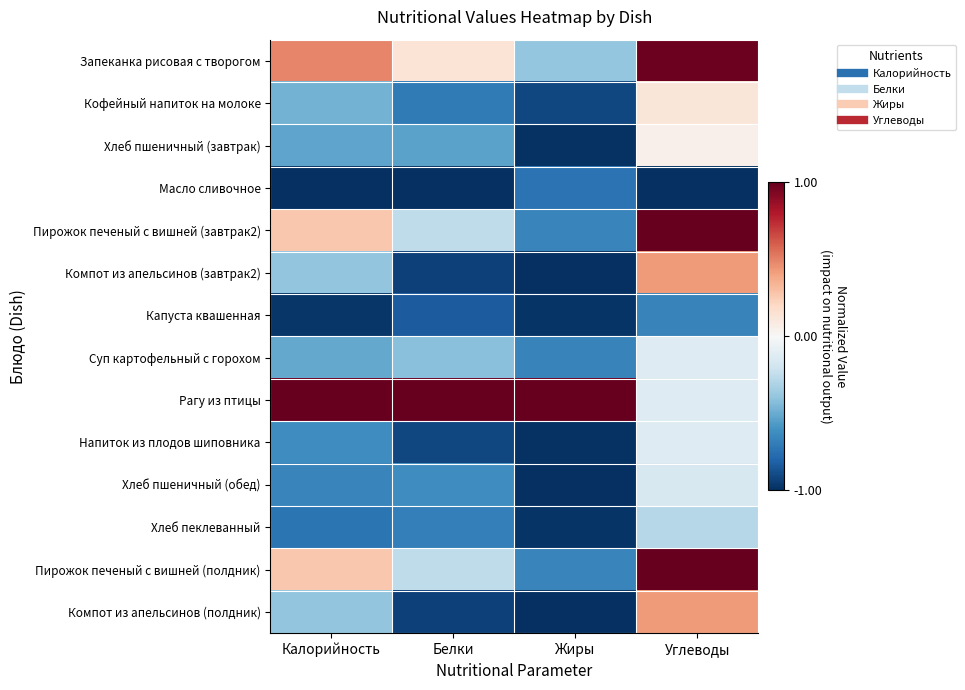

Reading right to left, what are all the values shown in this chart?

Запеканка рисовая с творогом: Углеводы=1.0	Жиры=-0.4	Белки=0.1	Калорийность=0.5
Кофейный напиток на молоке: Углеводы=0.1	Жиры=-0.9	Белки=-0.7	Калорийность=-0.5
Хлеб пшеничный (завтрак): Углеводы=0.0	Жиры=-1.0	Белки=-0.5	Калорийность=-0.5
Масло сливочное: Углеводы=-1.0	Жиры=-0.7	Белки=-1.0	Калорийность=-1.0
Пирожок печеный с вишней (завтрак2): Углеводы=1.0	Жиры=-0.7	Белки=-0.3	Калорийность=0.3
Компот из апельсинов (завтрак2): Углеводы=0.4	Жиры=-1.0	Белки=-0.9	Калорийность=-0.4
Капуста квашенная: Углеводы=-0.7	Жиры=-1.0	Белки=-0.8	Калорийность=-1.0
Суп картофельный с горохом: Углеводы=-0.1	Жиры=-0.7	Белки=-0.4	Калорийность=-0.5
Рагу из птицы: Углеводы=-0.1	Жиры=1.0	Белки=1.0	Калорийность=1.0
Напиток из плодов шиповника: Углеводы=-0.1	Жиры=-1.0	Белки=-0.9	Калорийность=-0.6
Хлеб пшеничный (обед): Углеводы=-0.2	Жиры=-1.0	Белки=-0.6	Калорийность=-0.7
Хлеб пеклеванный: Углеводы=-0.3	Жиры=-1.0	Белки=-0.7	Калорийность=-0.7
Пирожок печеный с вишней (полдник): Углеводы=1.0	Жиры=-0.7	Белки=-0.3	Калорийность=0.3
Компот из апельсинов (полдник): Углеводы=0.4	Жиры=-1.0	Белки=-0.9	Калорийность=-0.4